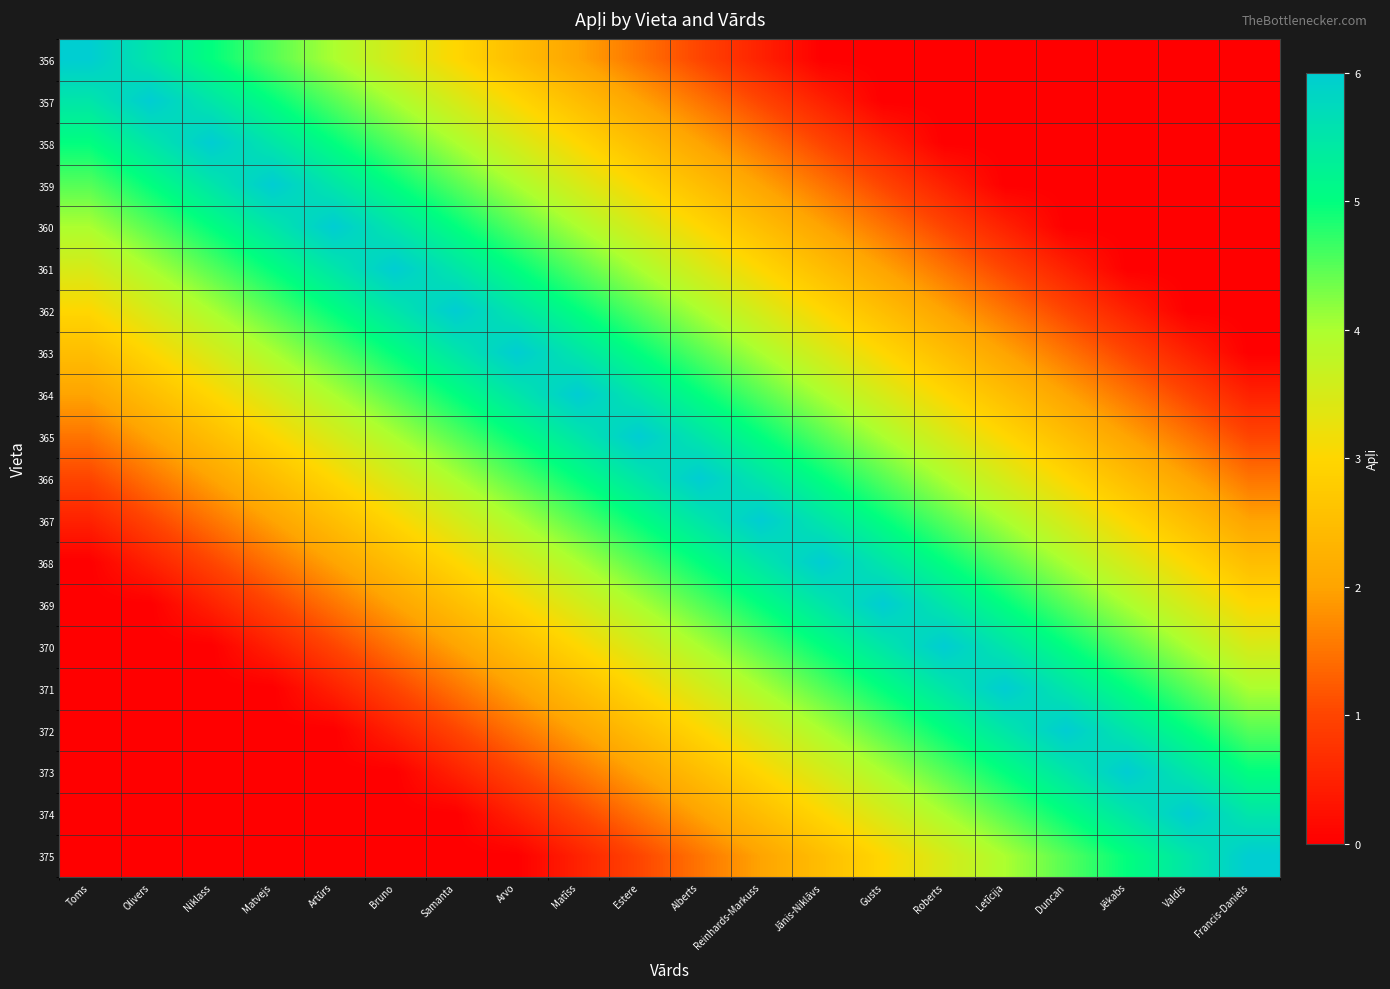

What is the greatest value displayed?

6.0